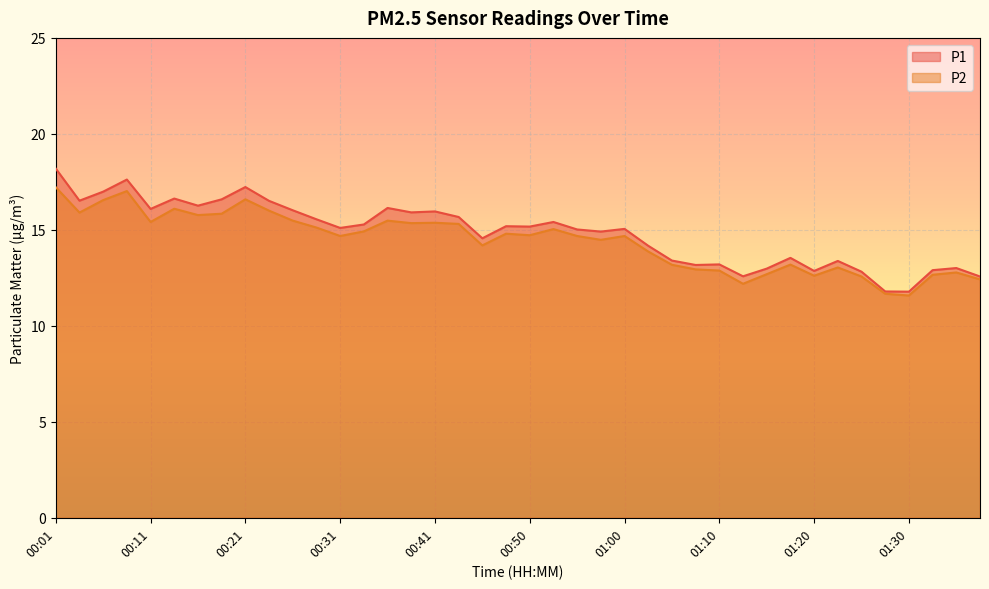

What is the total value across all series at 00:43?

31.0